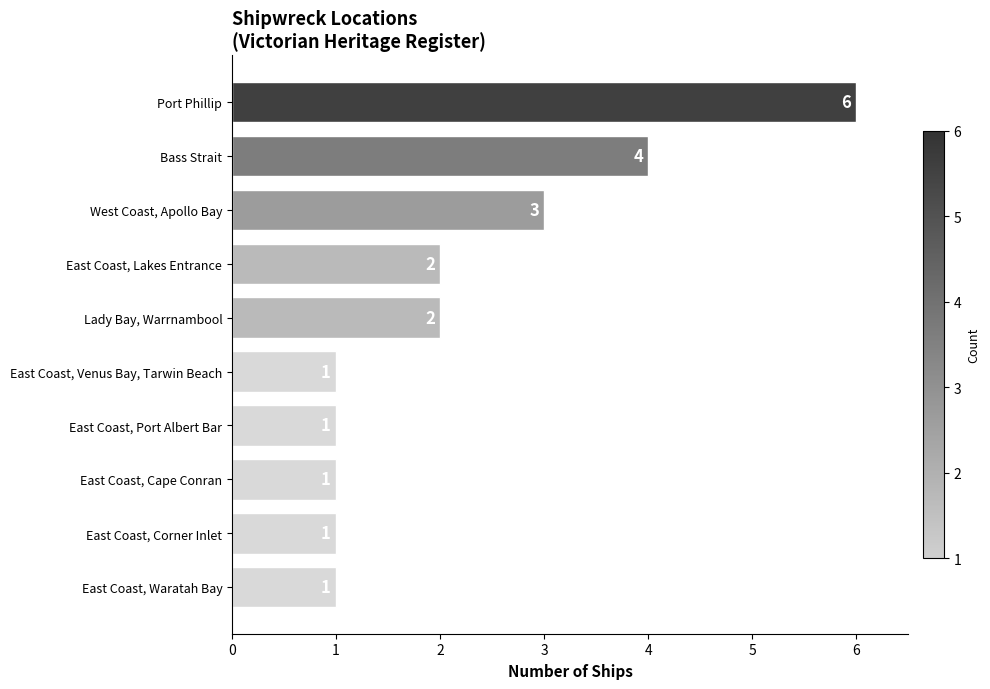

Which has a higher value, Port Phillip or West Coast, Apollo Bay?

Port Phillip